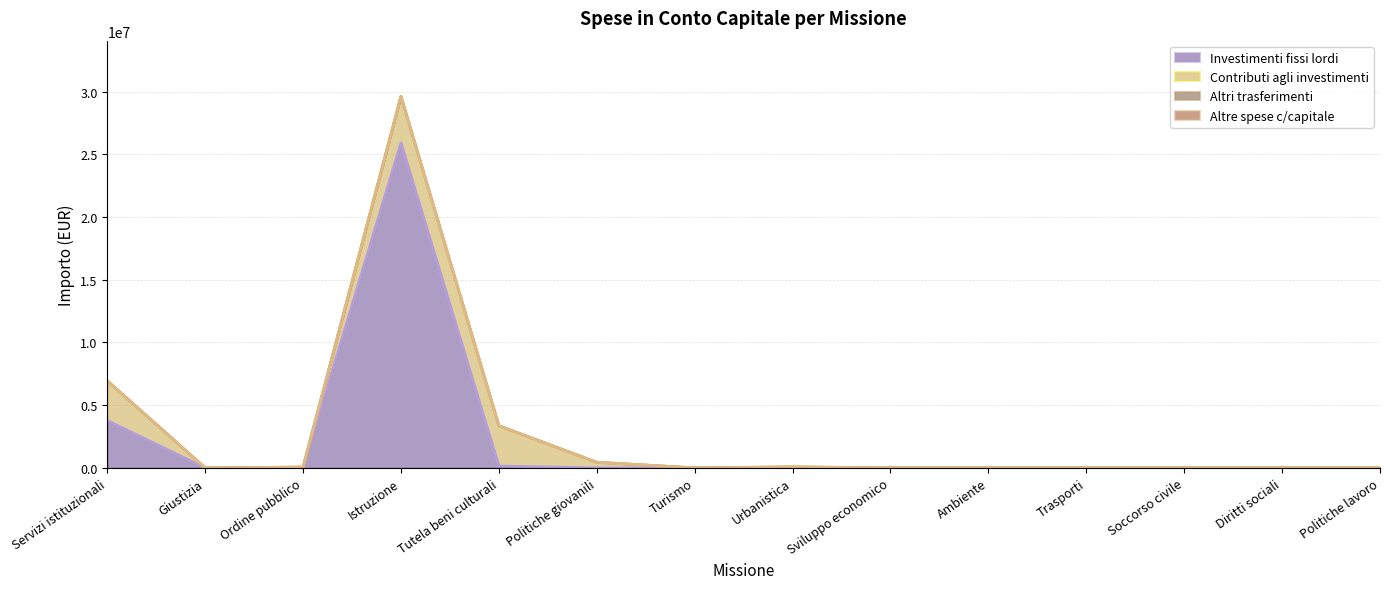

What is the label of the 5th point from the left?

Tutela beni culturali